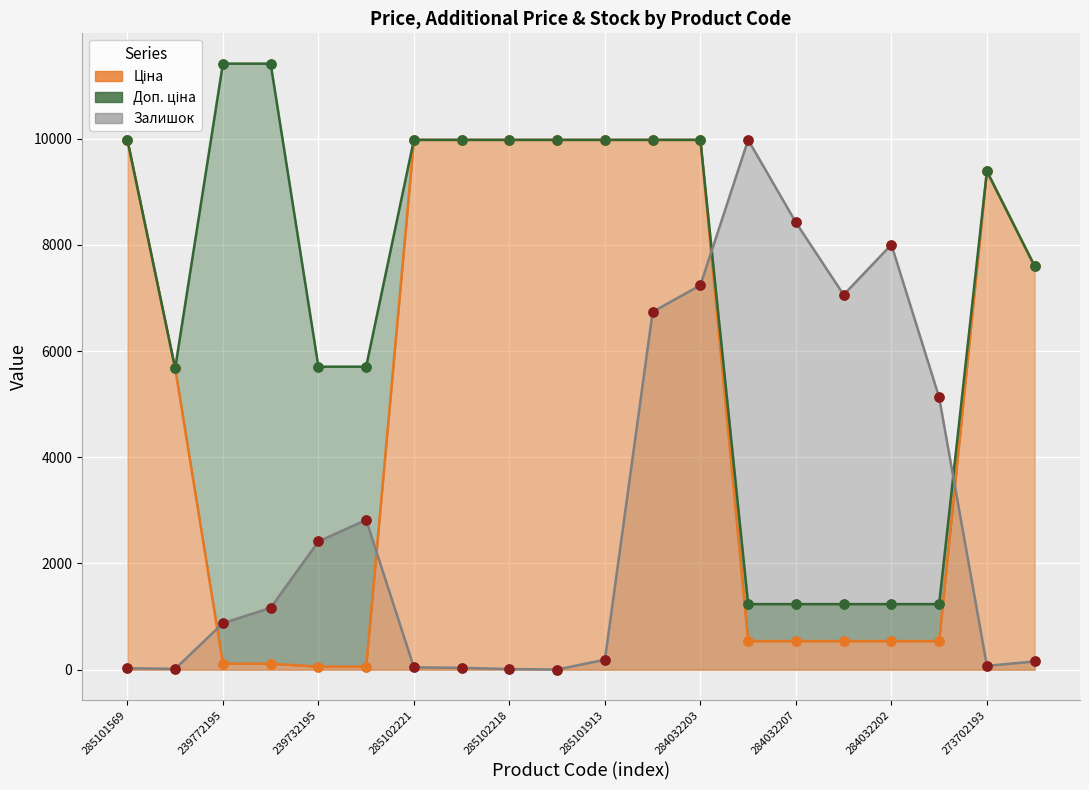

Which series has the largest Y range (max minus min)?

Доп. ціна